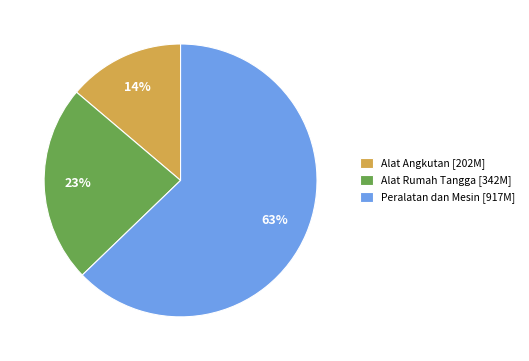

Do Alat Rumah Tangga and Peralatan dan Mesin together represent more than half of the pie?

Yes